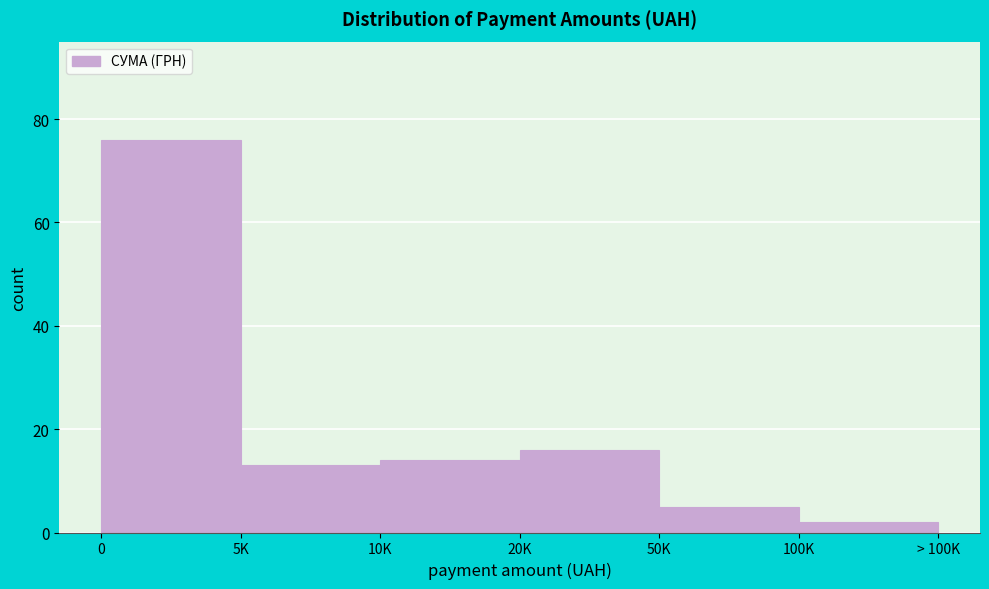

Reading left to right, transcribe all the data shown in this chart.

76	13	14	16	5	2